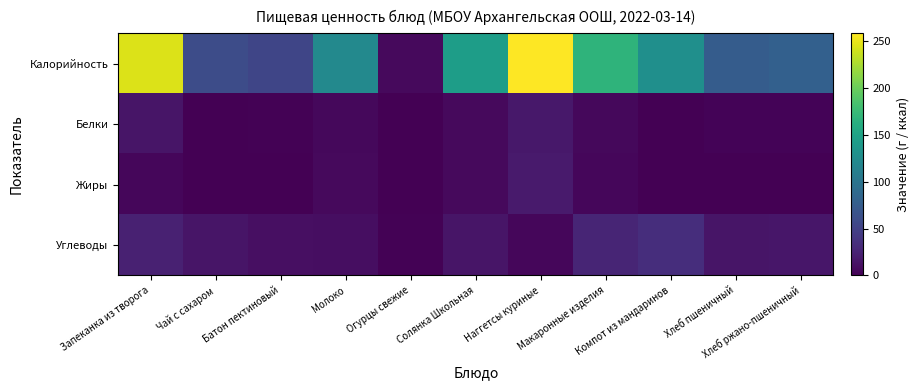

Which series has the largest range (max minus min)?

Калорийность